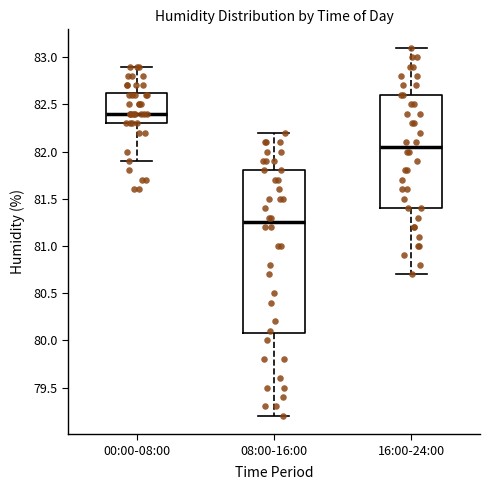

Where does the upper whisker of the box for 00:00-08:00 end on the y-axis? The values are not printed on the chart, so give them approximately, as read against the axis.

82.90